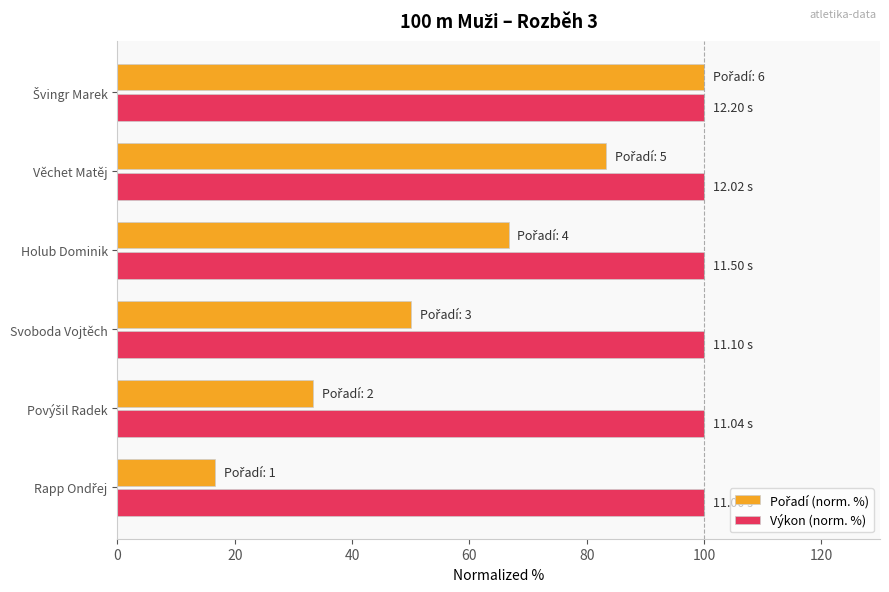

What is the spread (max minus min) of values at Věchet Matěj?

16.7